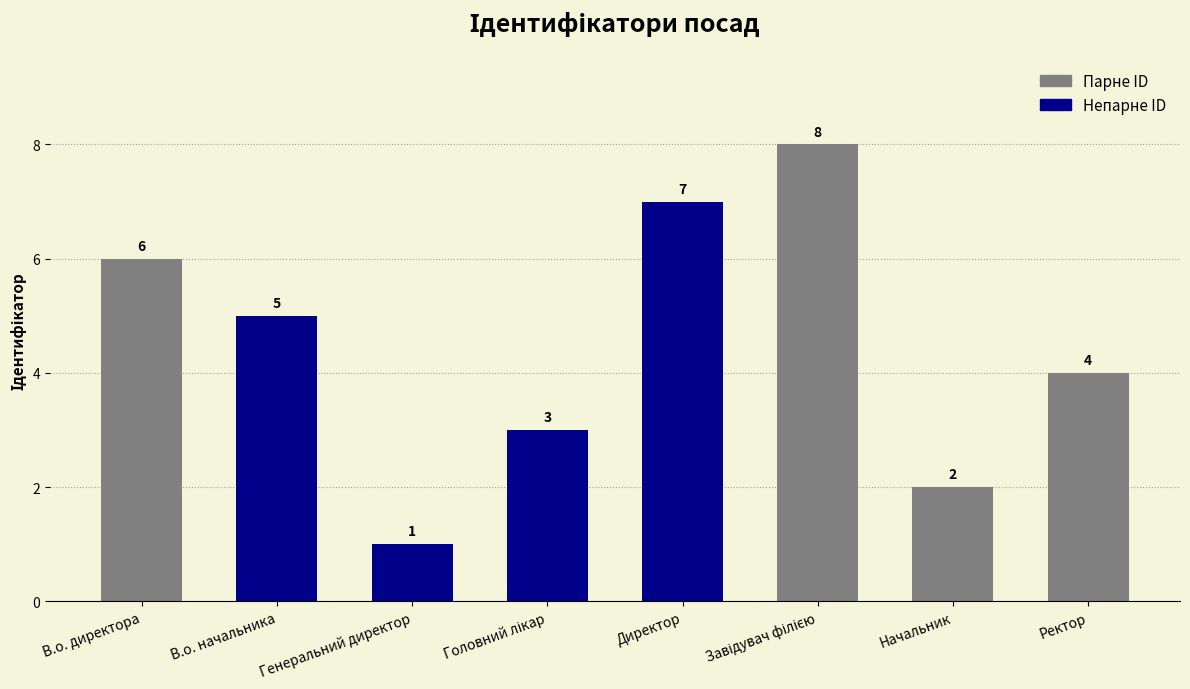

What is the difference between the maximum and second lowest values?

6